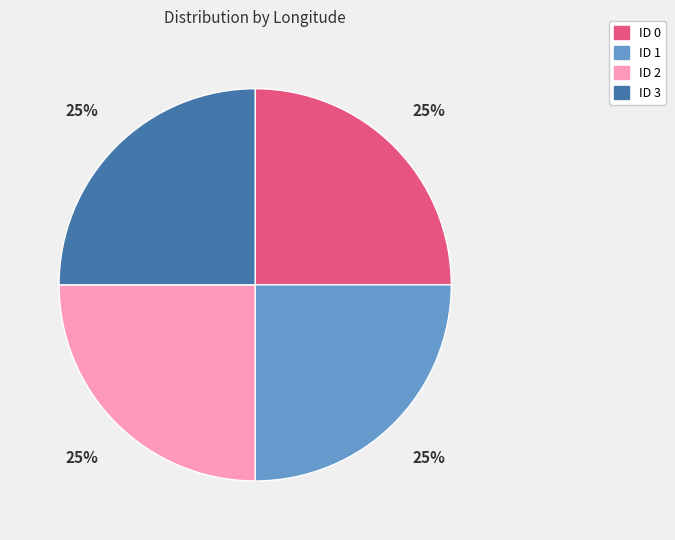

To the nearest percent, what is the average slice percentage?

25%